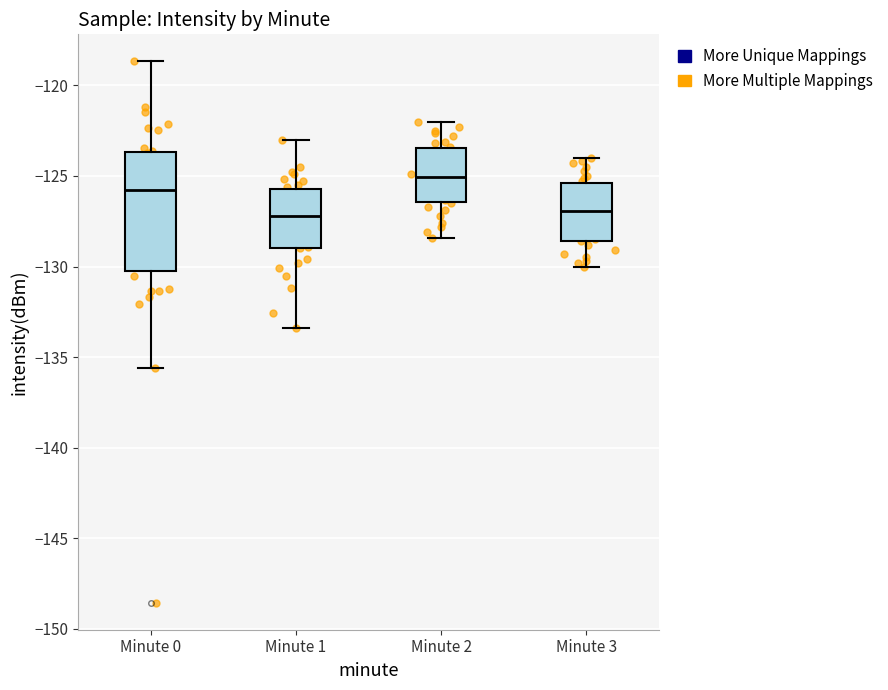

Reading left to right, transcribe this box plot: for each box, give where its median line is, the range the box spans, and where its two whiskers end, as read against the y-axis. The values are not printed on the chart, so give them approximately, as read against the axis.

Minute 0: median -126.0, box -130.5 to -123.5, whiskers -135.5 to -118.5
Minute 1: median -127.0, box -129.0 to -125.5, whiskers -133.5 to -123.0
Minute 2: median -125.0, box -126.5 to -123.5, whiskers -128.5 to -122.0
Minute 3: median -127.0, box -128.5 to -125.5, whiskers -130.0 to -124.0